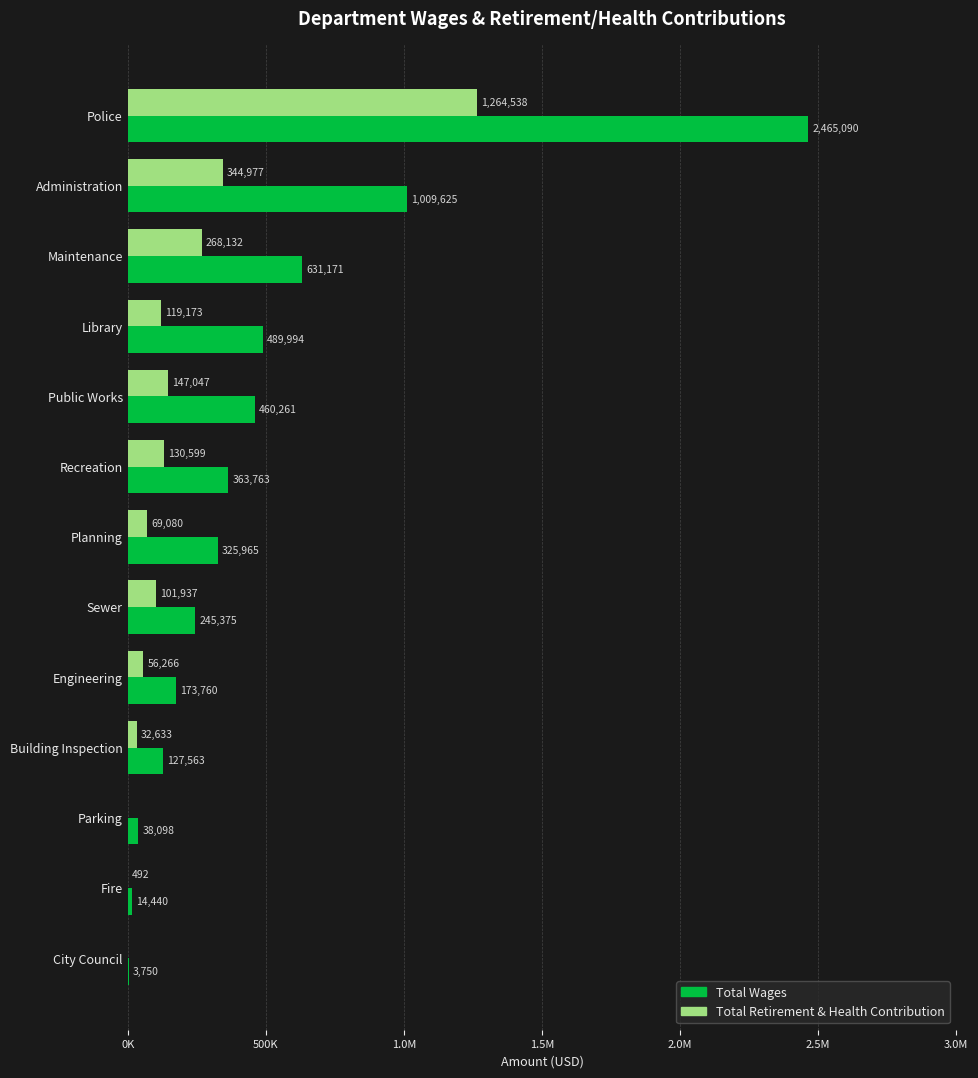

What are all the series names shown in the legend?

Total Wages, Total Retirement & Health Contribution